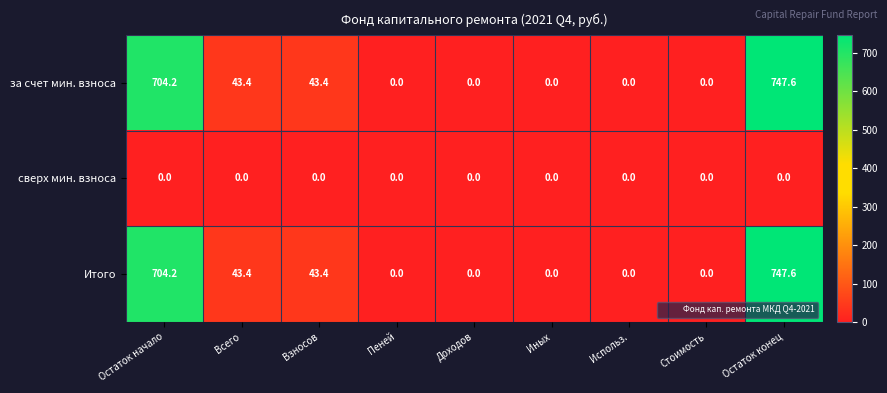

Reading left to right, what are all the values shown in this chart?

зa счет мин. взноса: 704.2	43.4	43.4	0.0	0.0	0.0	0.0	0.0	747.6
сверх мин. взноса: 0.0	0.0	0.0	0.0	0.0	0.0	0.0	0.0	0.0
Итого: 704.2	43.4	43.4	0.0	0.0	0.0	0.0	0.0	747.6